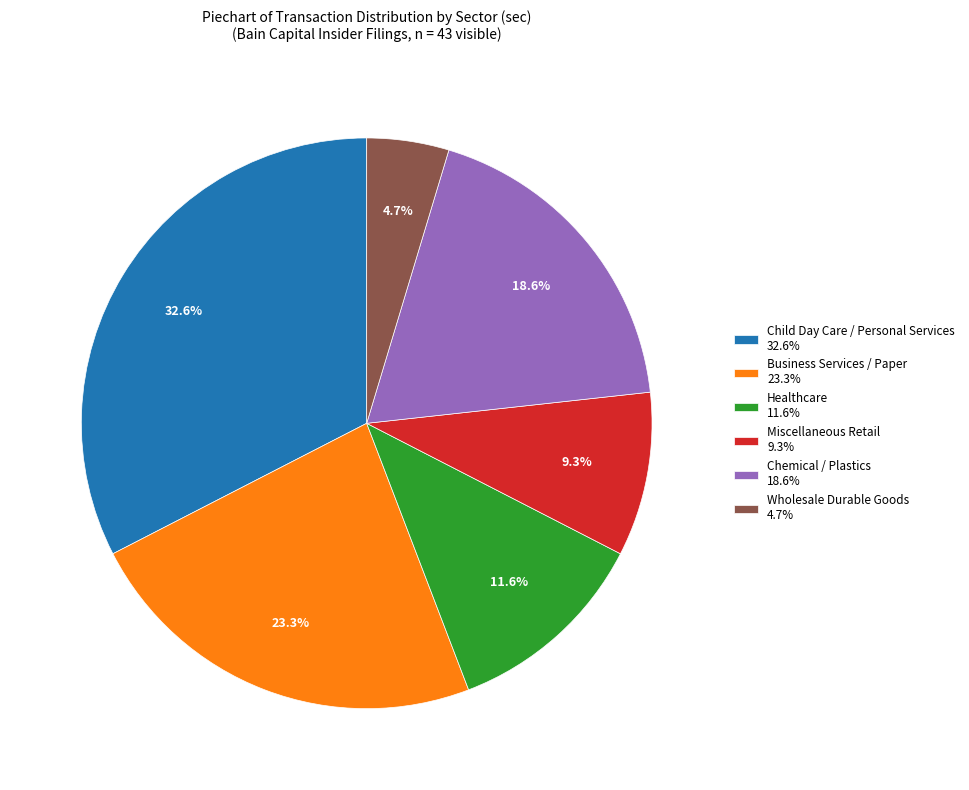

Combined, what portion of the pie is Business Services / Paper 23.3% and Miscellaneous Retail 9.3%?

32.6%